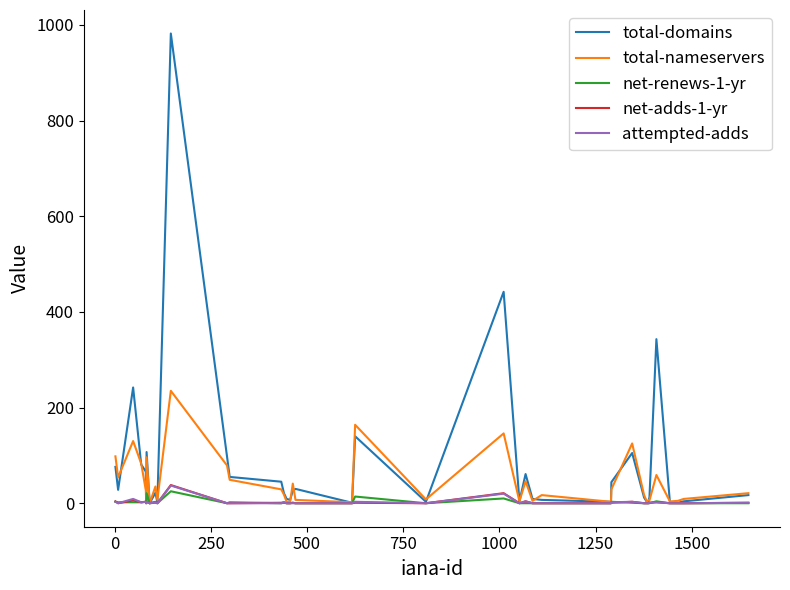

Does the chart have visible grid lines?

No